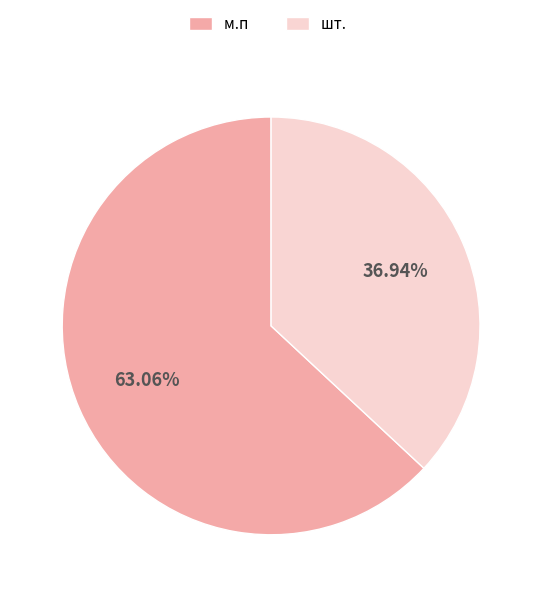

Which category has the biggest portion of the pie?

м.п